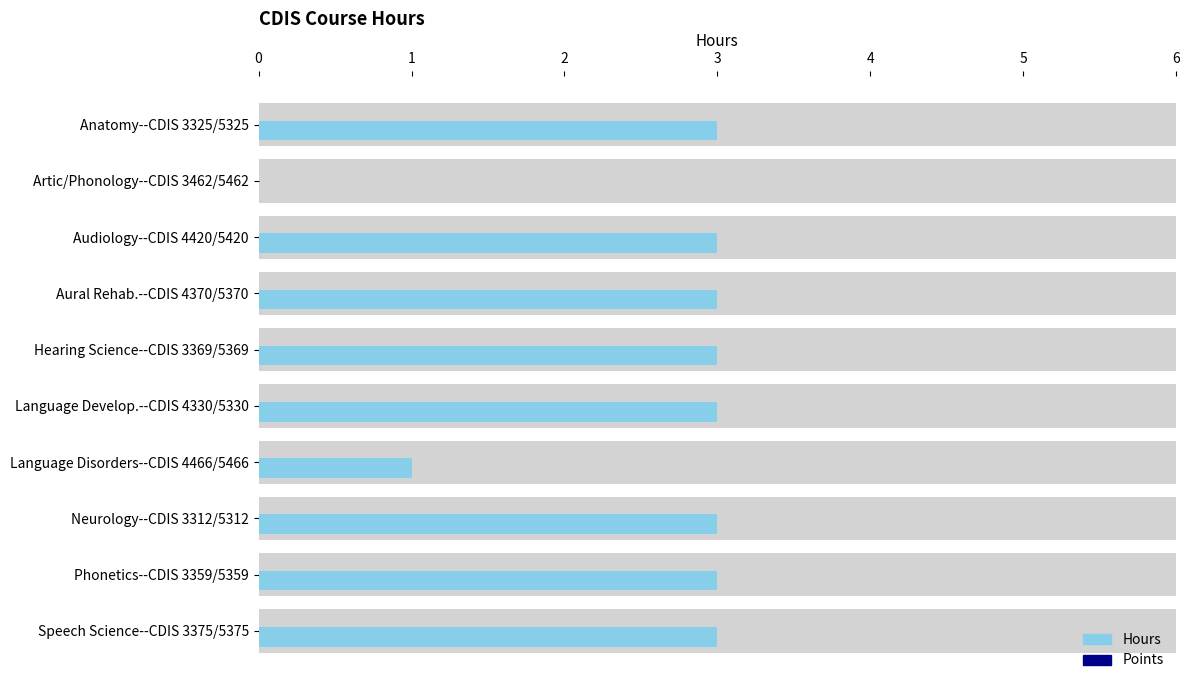

What is the sum of the Hours values at Phonetics--CDIS 3359/5359 and Language Disorders--CDIS 4466/5466?

4.0